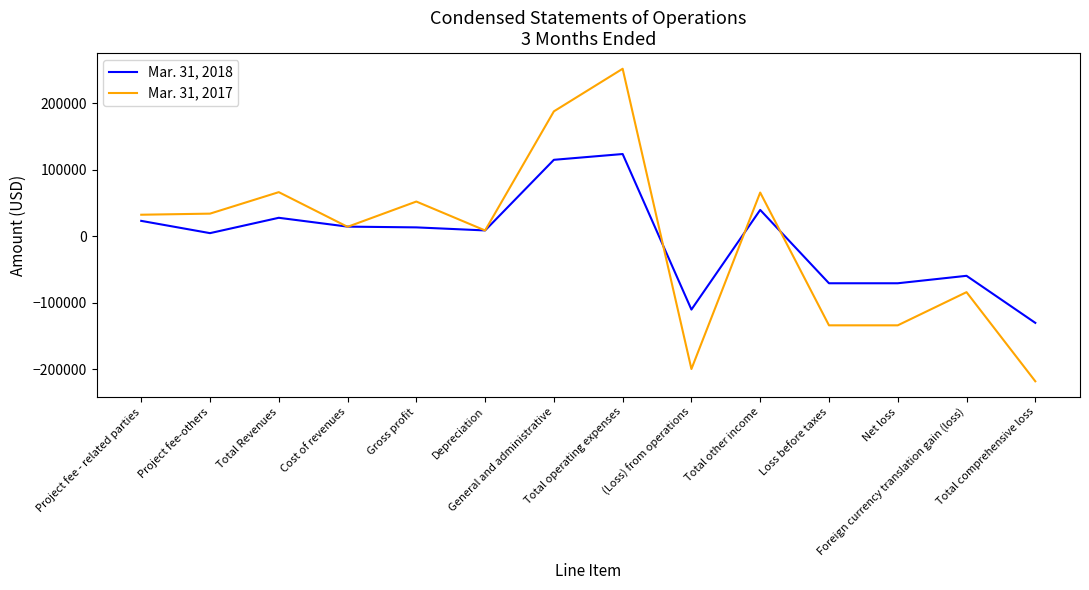

List the series in order of their overall mean, highest first.

Mar. 31, 2017, Mar. 31, 2018